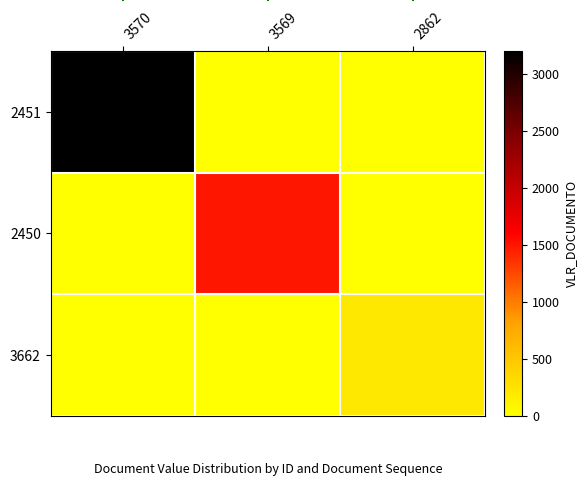

Reading left to right, extract all data points from this chart.

2451: 3570=3200	3569=0	2862=0
2450: 3570=0	3569=1490	2862=0
3662: 3570=0	3569=0	2862=200